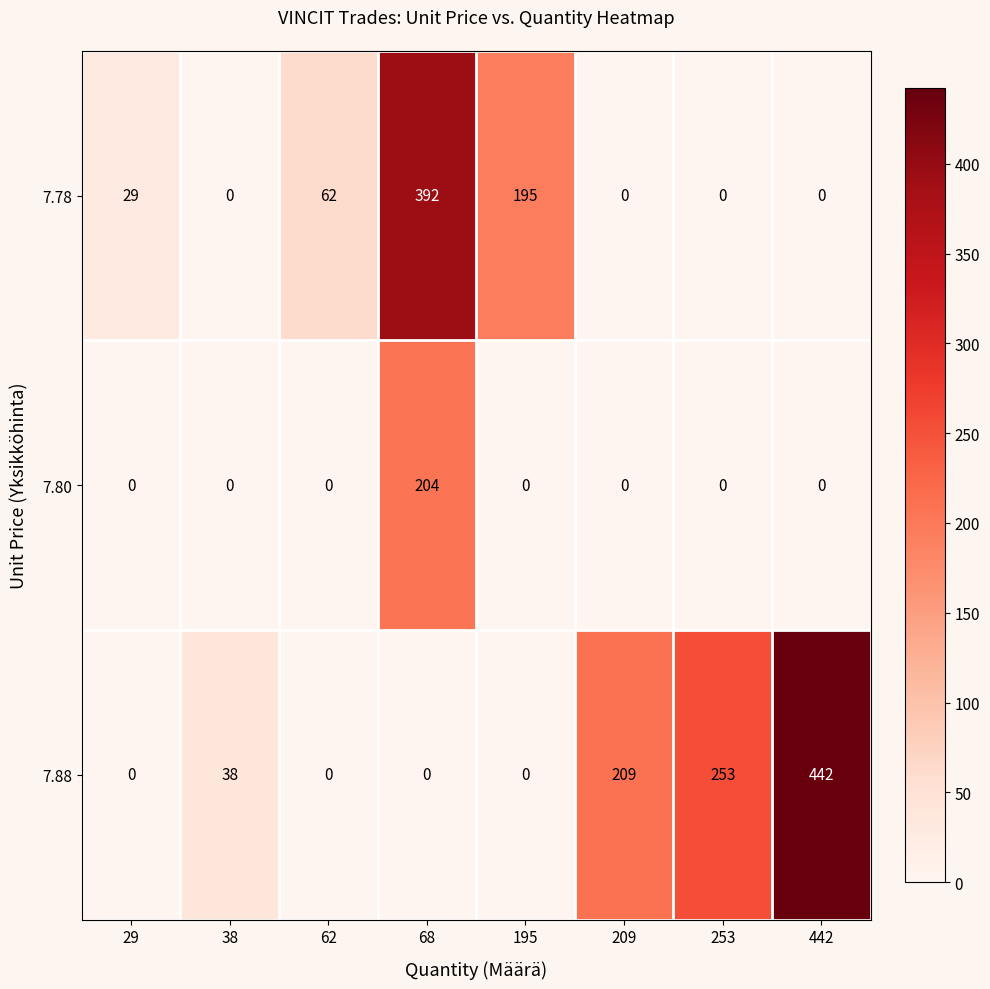

The value of 7.78 at 209 is 0. True or false?

True